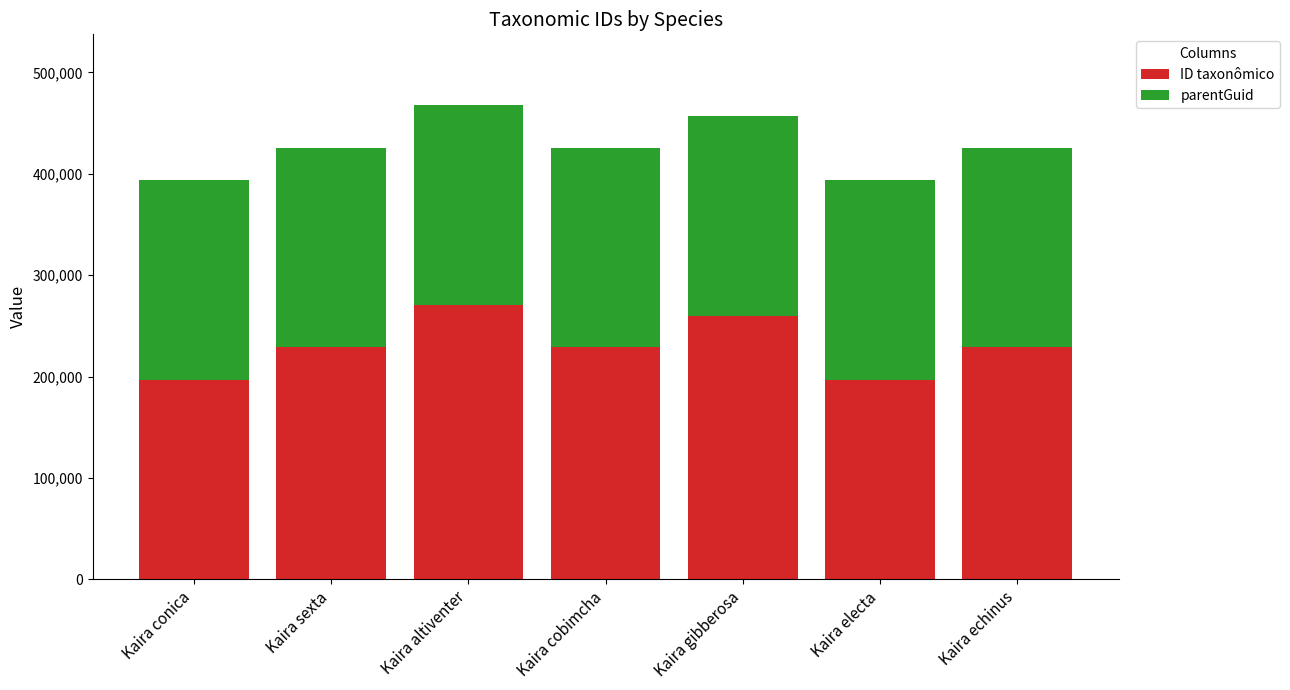

What is the difference between the ID taxonômico values at Kaira altiventer and Kaira echinus?

41872